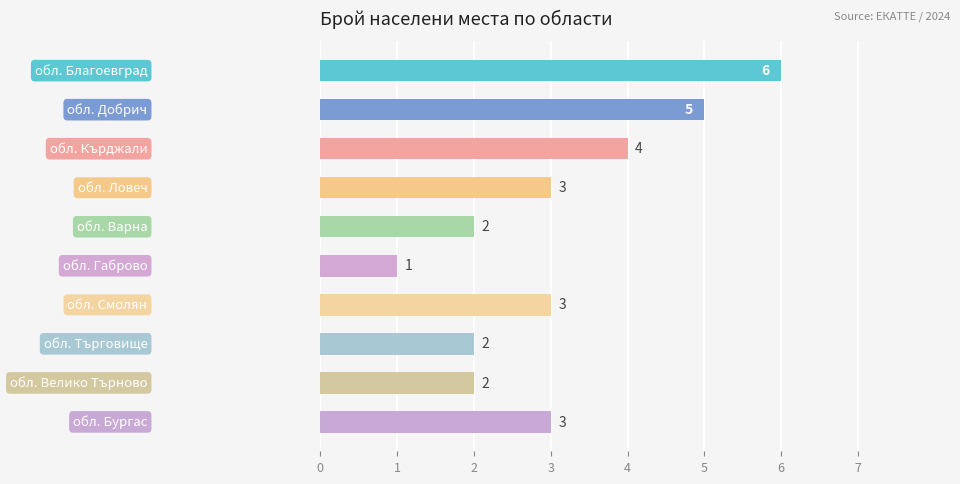

How many data points does each series have?

10